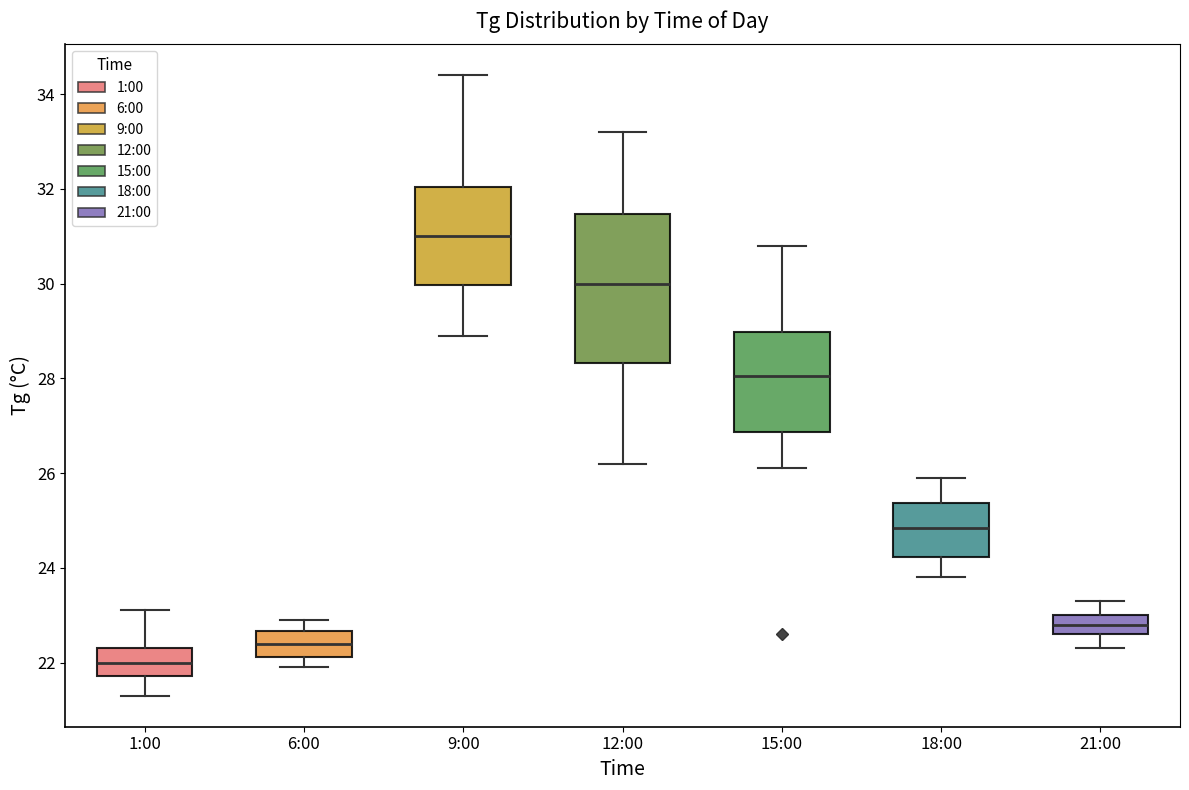

Reading left to right, transcribe this box plot: for each box, give where its median line is, the range the box spans, and where its two whiskers end, as read against the y-axis. The values are not printed on the chart, so give them approximately, as read against the axis.

1:00: median 22.0, box 21.8 to 22.4, whiskers 21.4 to 23.2
6:00: median 22.4, box 22.2 to 22.6, whiskers 22.0 to 23.0
9:00: median 31.0, box 30.0 to 32.0, whiskers 29.0 to 34.4
12:00: median 30.0, box 28.4 to 31.4, whiskers 26.2 to 33.2
15:00: median 28.0, box 26.8 to 29.0, whiskers 26.2 to 30.8
18:00: median 24.8, box 24.2 to 25.4, whiskers 23.8 to 26.0
21:00: median 22.8, box 22.6 to 23.0, whiskers 22.4 to 23.4